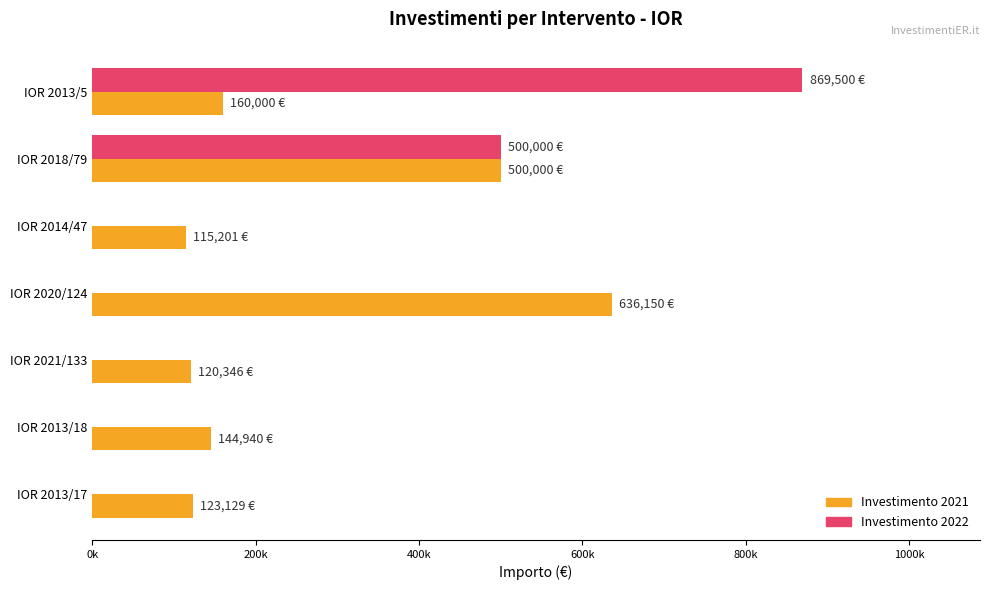

What are all the series names shown in the legend?

Investimento 2021, Investimento 2022